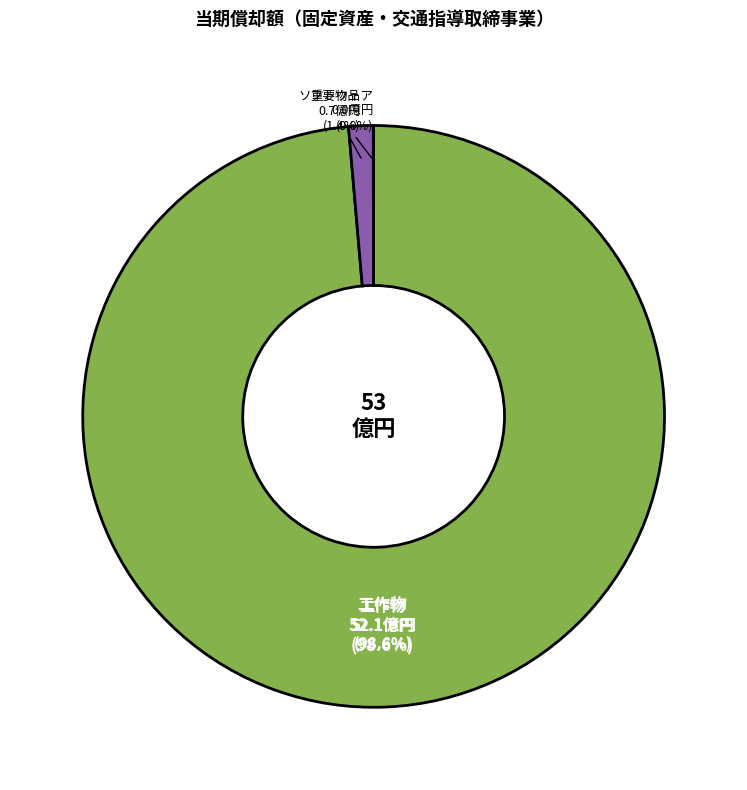

To the nearest percent, what percentage of the pie is 工作物?

99%